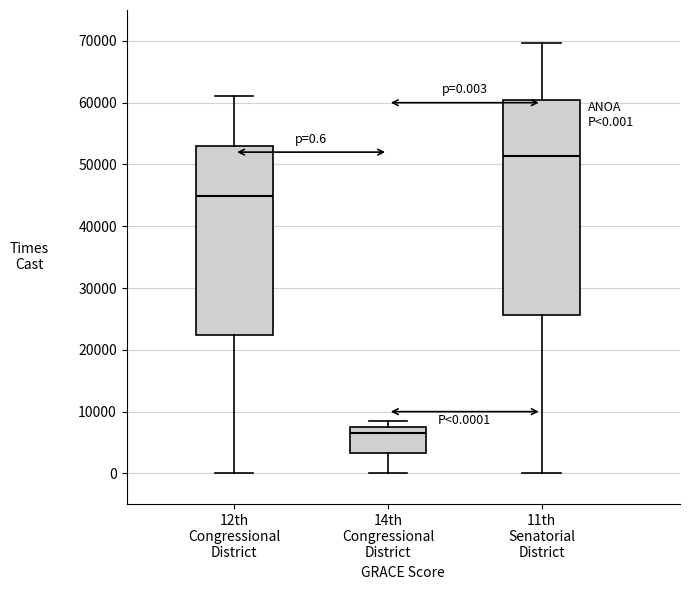

Which box has the highest median line?

11th Senatorial District